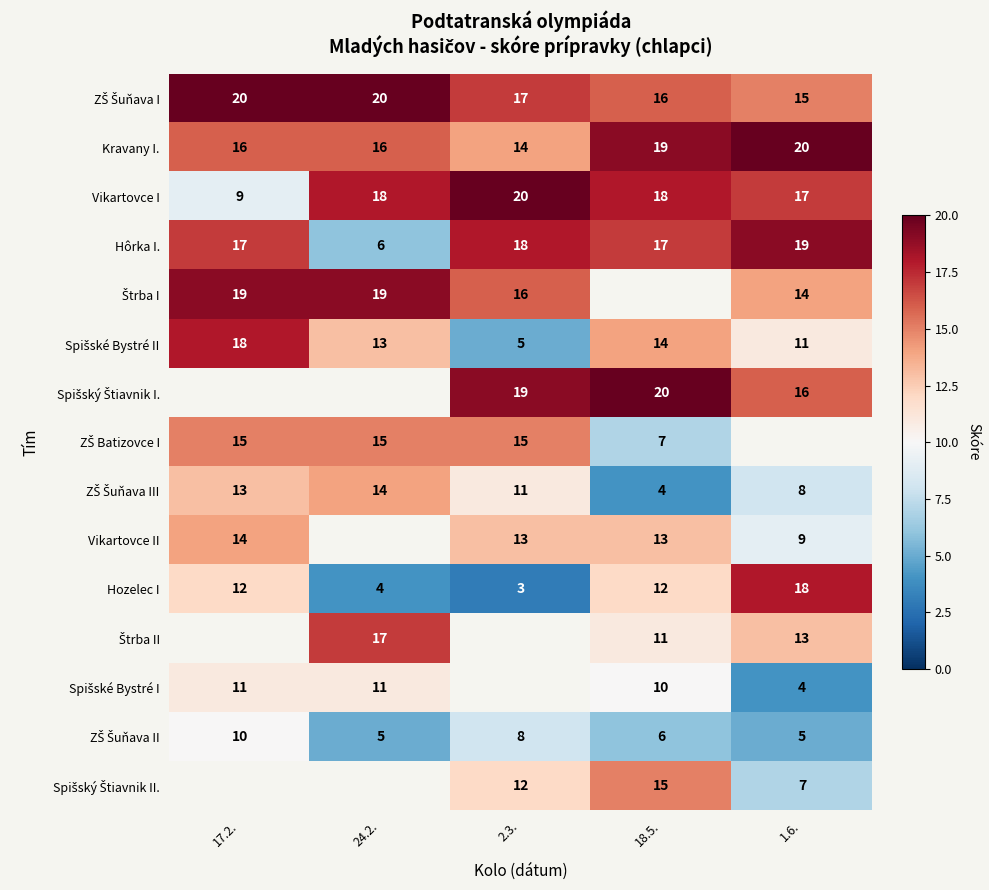

At which category does the chart reach its minimum across all series?

2.3.